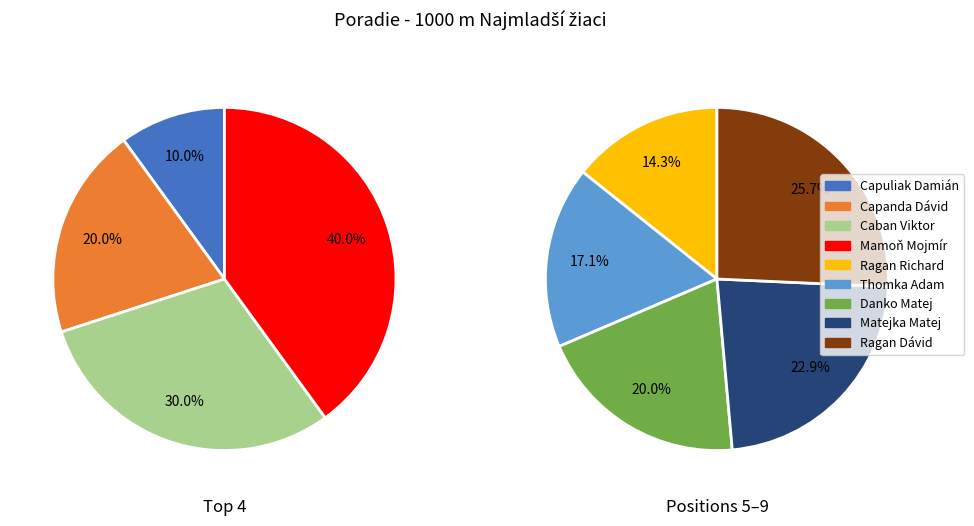

What is the change in value from Danko Matej to Ragan Dávid?

+2